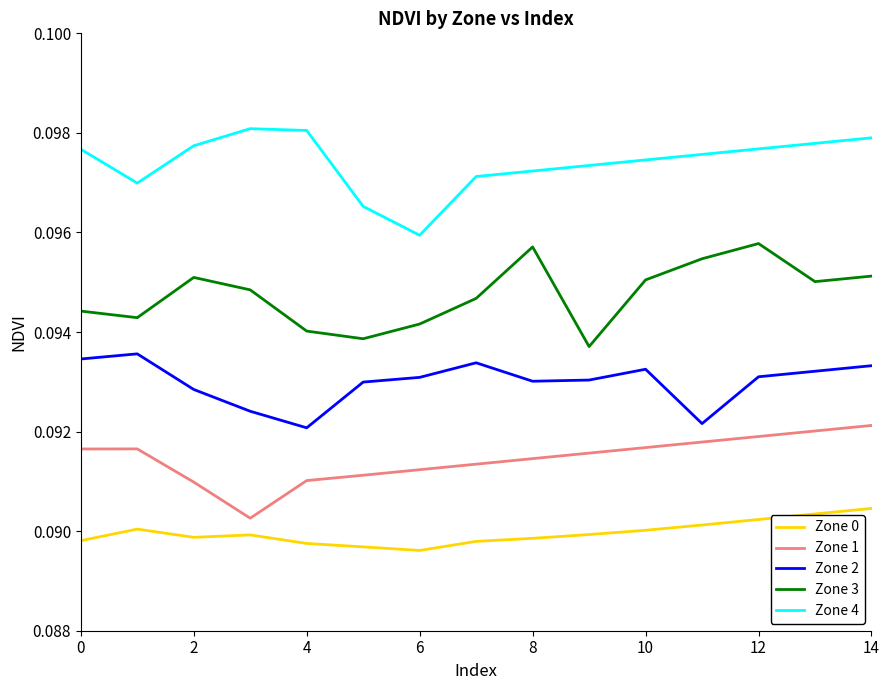

Which series has the largest total across all categories?

Zone 4